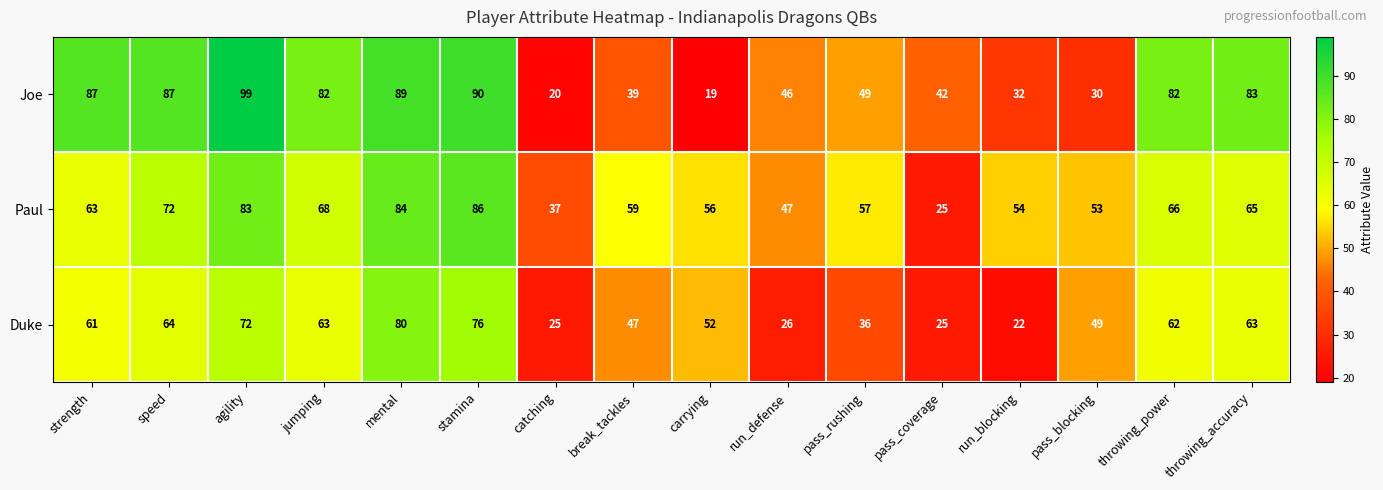

How many data points does each series have?

16